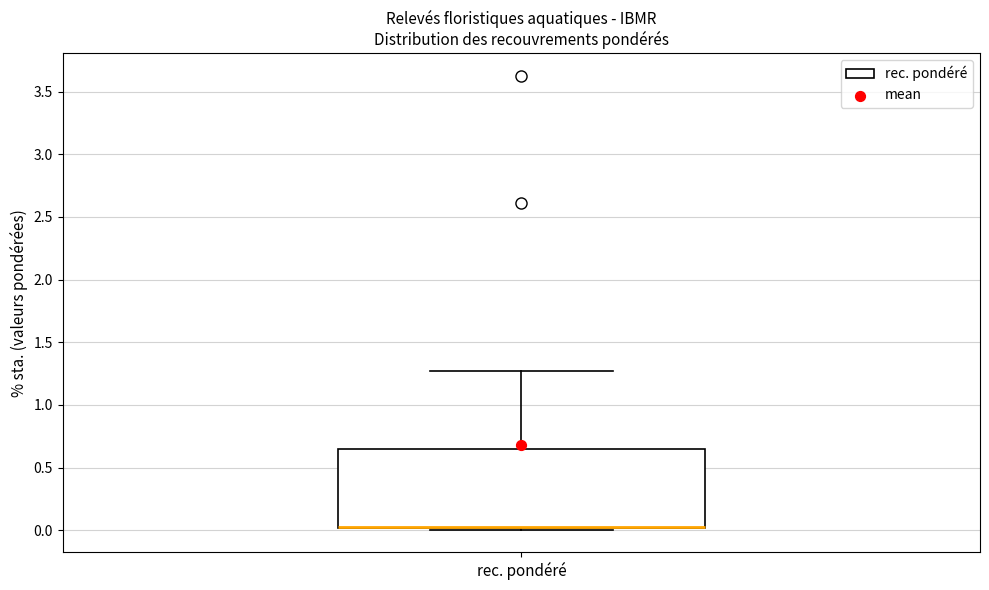

Where is the lower edge of the box for rec. pondéré on the y-axis? The values are not printed on the chart, so give them approximately, as read against the axis.

0.00